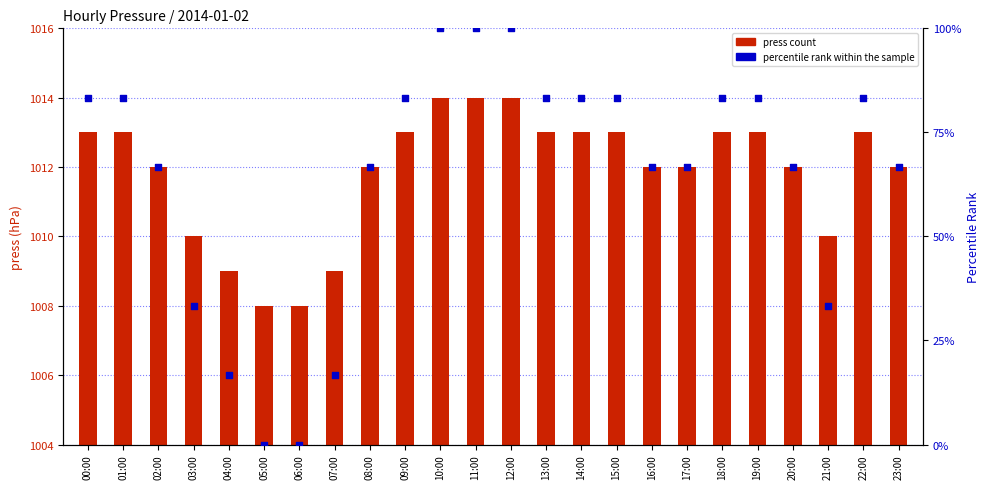

Which series has the largest total across all categories?

press